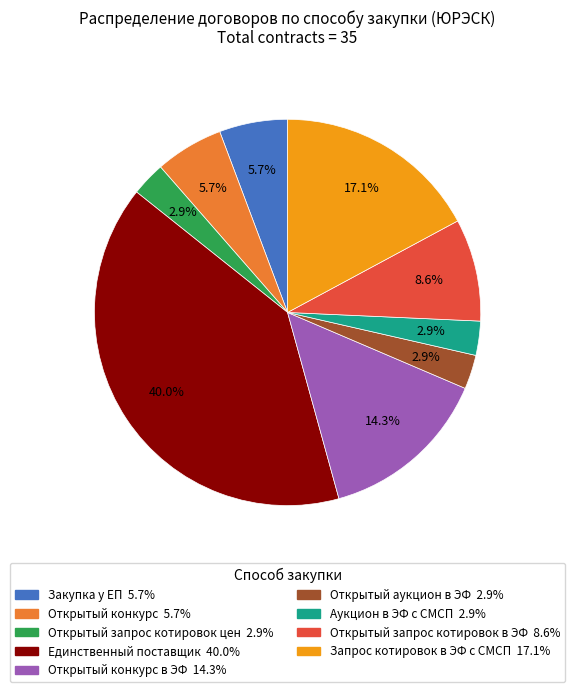

Approximately how many times larger is the value at Открытый конкурс в ЭФ 14.3% compared to Единственный поставщик 40.0%?

0.4